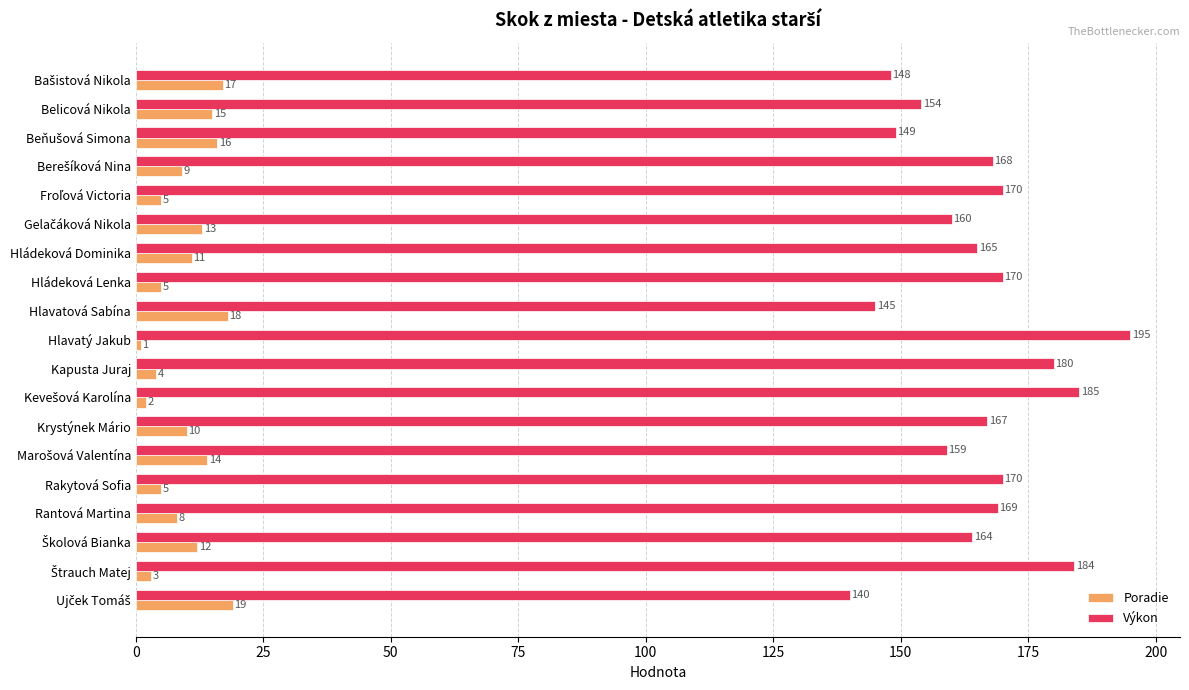

Rank the series by their maximum value, from highest to lowest.

Výkon, Poradie